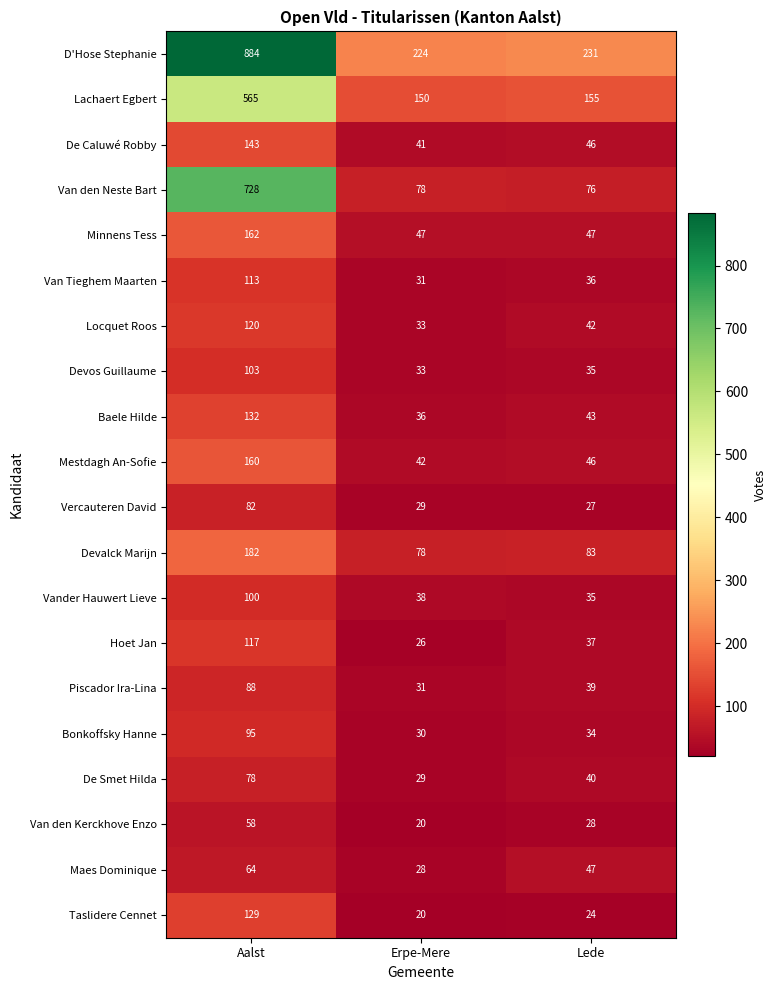

At Aalst, list the series in order from largest to smallest.

D'Hose Stephanie, Van den Neste Bart, Lachaert Egbert, Devalck Marijn, Minnens Tess, Mestdagh An-Sofie, De Caluwé Robby, Baele Hilde, Taslidere Cennet, Locquet Roos, Hoet Jan, Van Tieghem Maarten, Devos Guillaume, Vander Hauwert Lieve, Bonkoffsky Hanne, Piscador Ira-Lina, Vercauteren David, De Smet Hilda, Maes Dominique, Van den Kerckhove Enzo